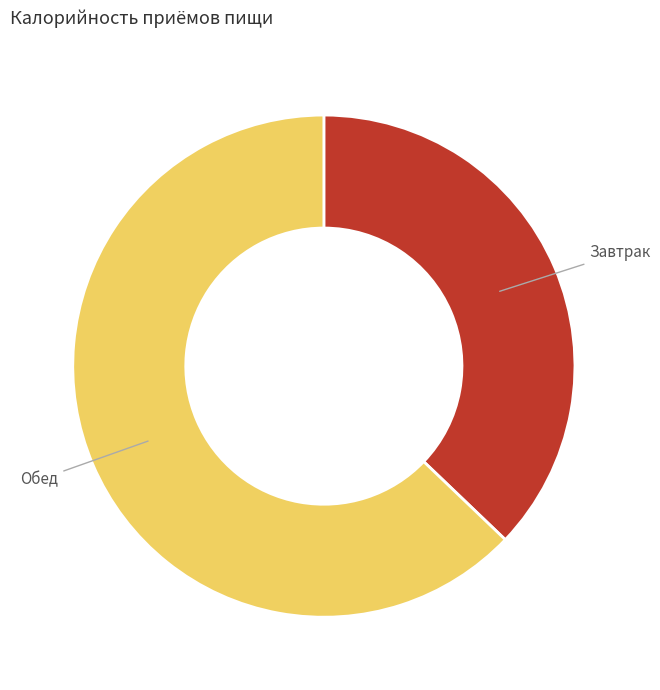

Is it true that Обед is 53% of the pie?

False